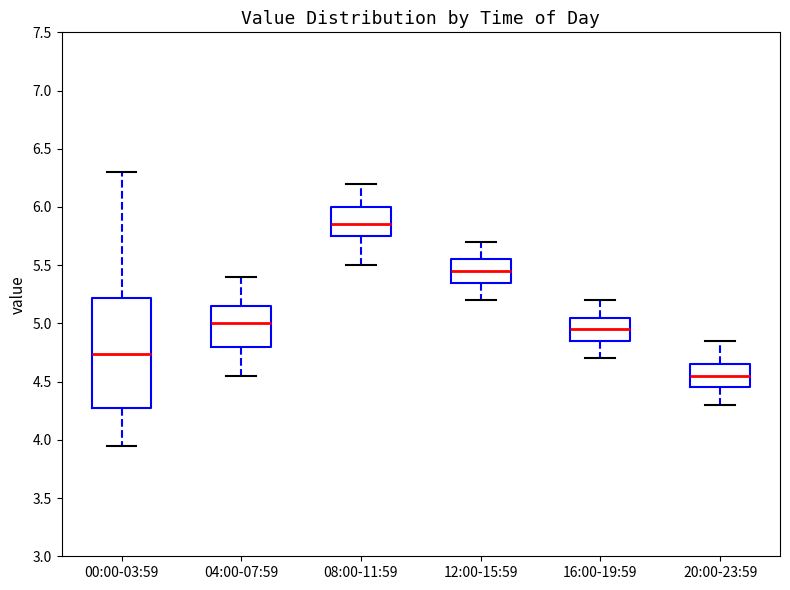

Which box has the lowest median line?

20:00-23:59